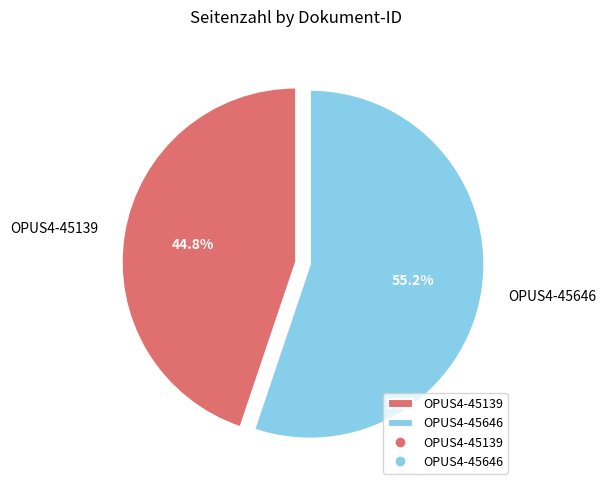

Which category has the biggest portion of the pie?

OPUS4-45646